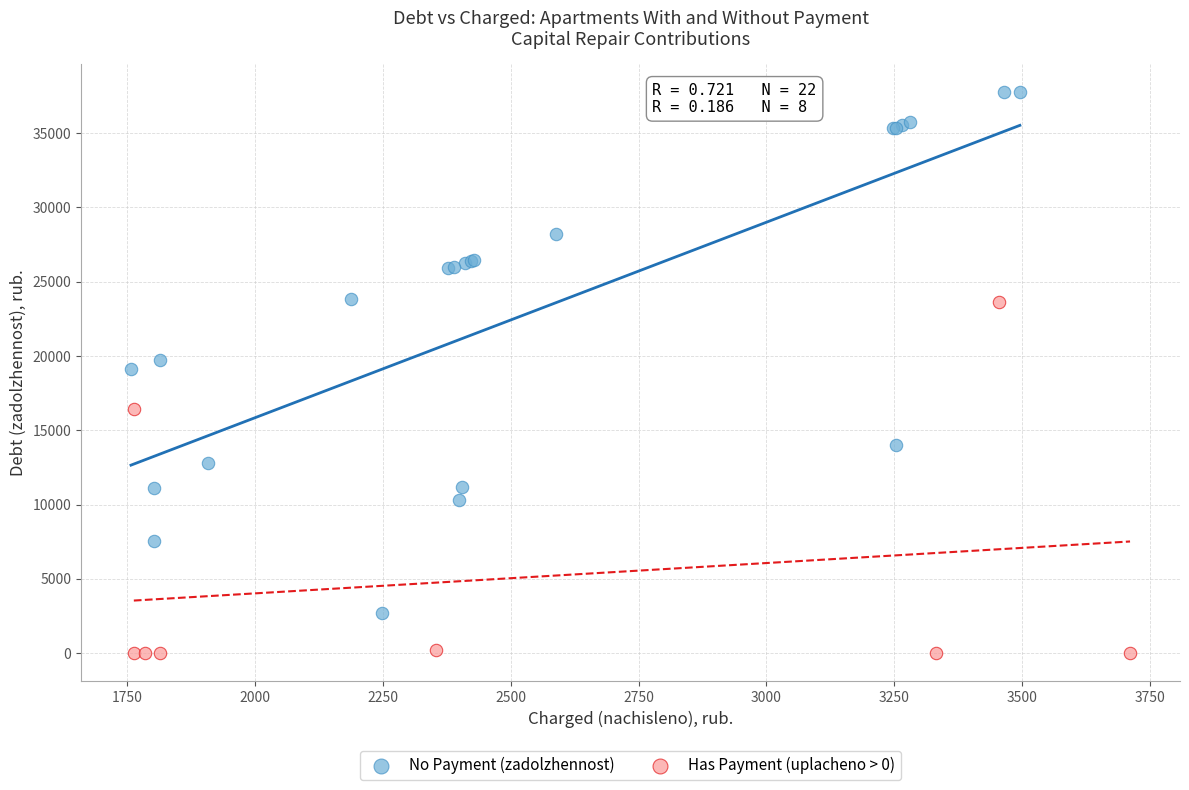

Which series contains the lowest Y value?

Has Payment (uplacheno > 0)